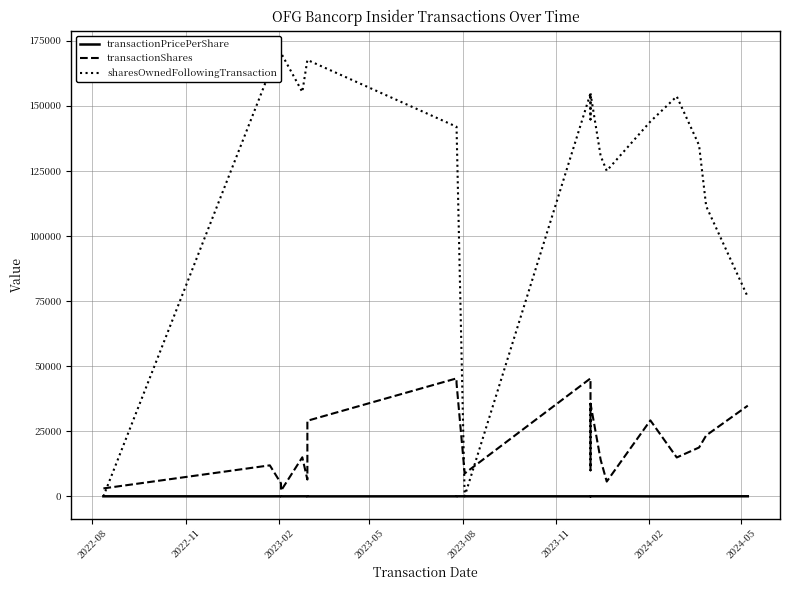

Rank the series by their average value, from highest to lowest.

sharesOwnedFollowingTransaction, transactionShares, transactionPricePerShare